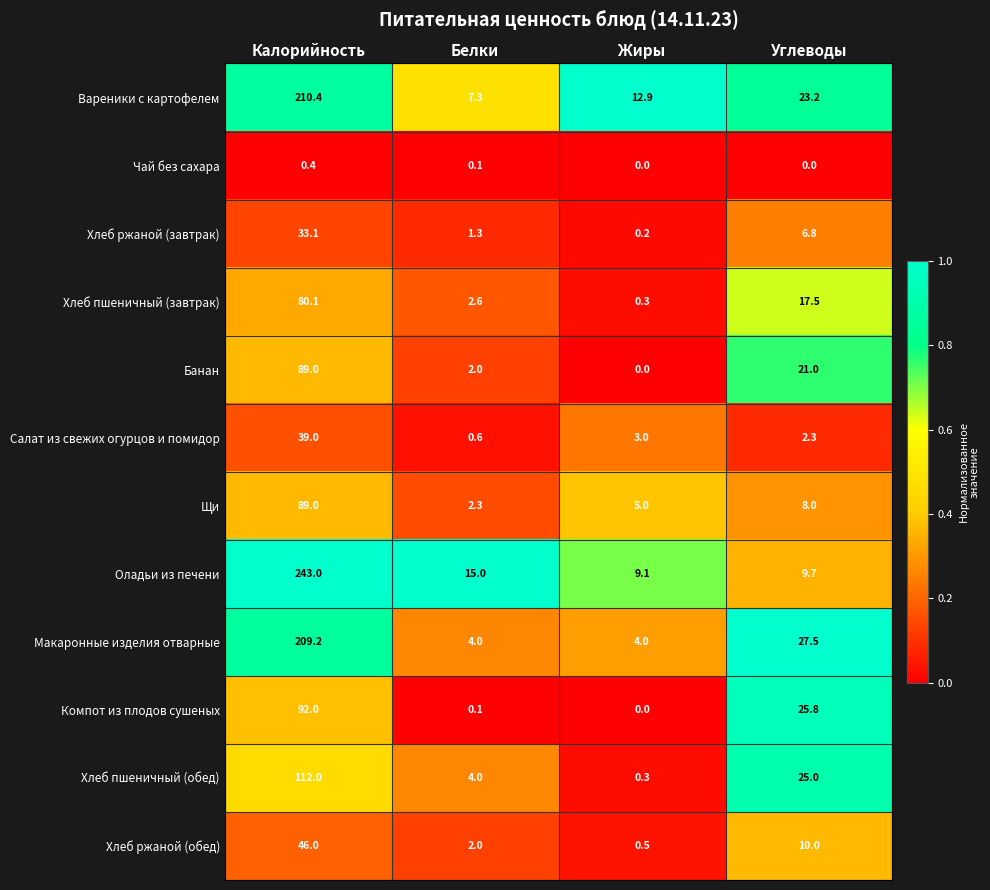

What is the sum of all Хлеб ржаной (завтрак) values?

41.4